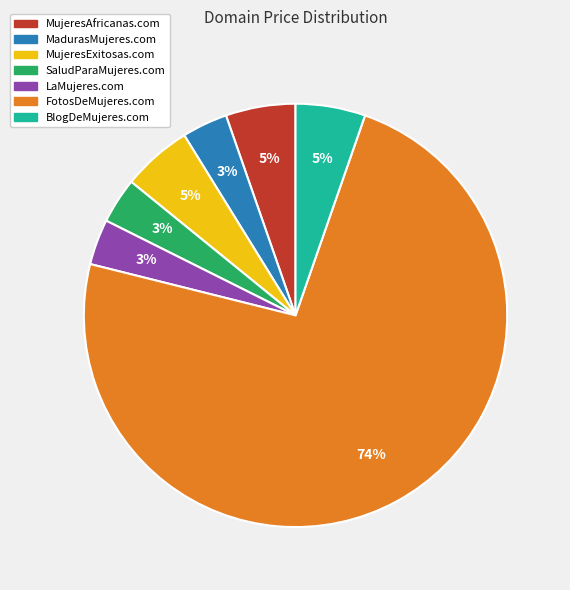

To the nearest percent, what is the difference between the SaludParaMujeres.com and MujeresExitosas.com slice percentages?

2%